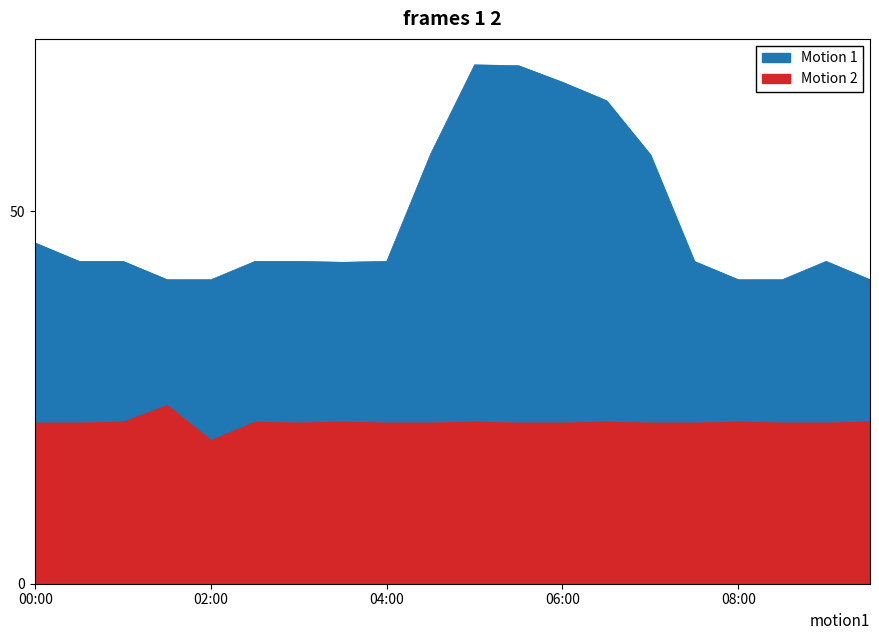

What is the difference between the maximum and second lowest values in the Motion 1 series?

28.8